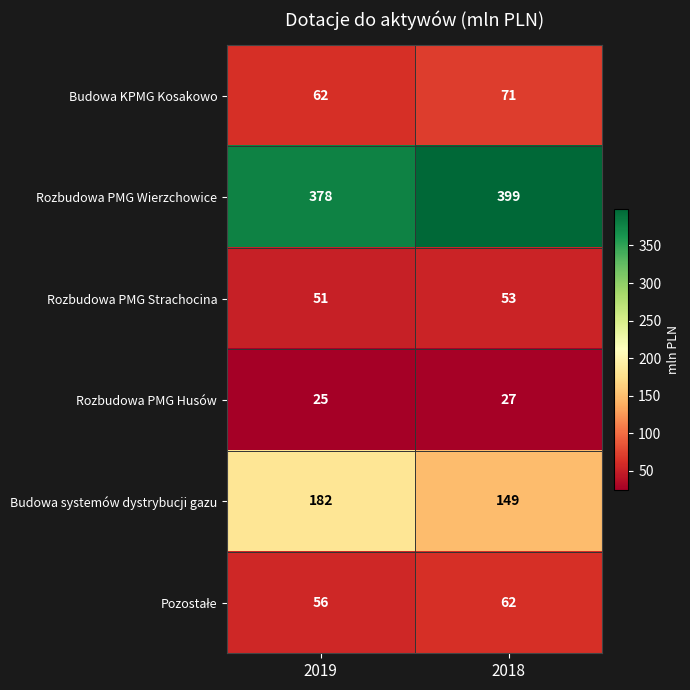

Where is Rozbudowa PMG Strachocina nearest to the value 52?

2019